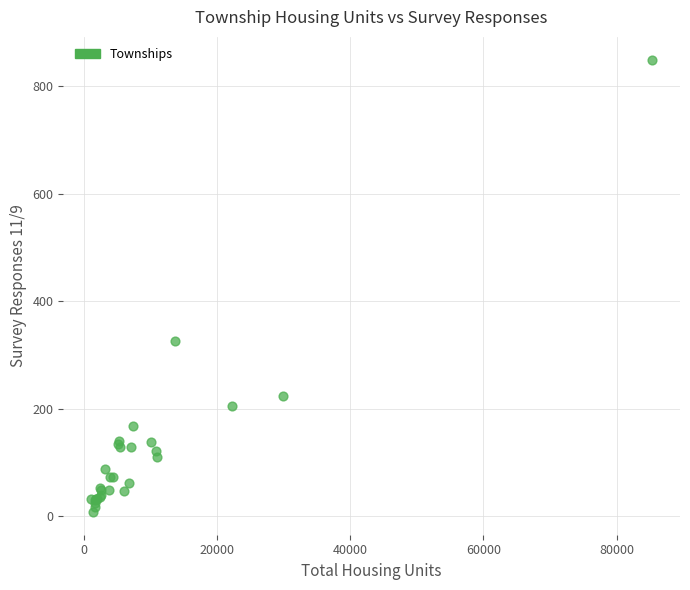

What Y value in the scatter plot is closest to 429?

327